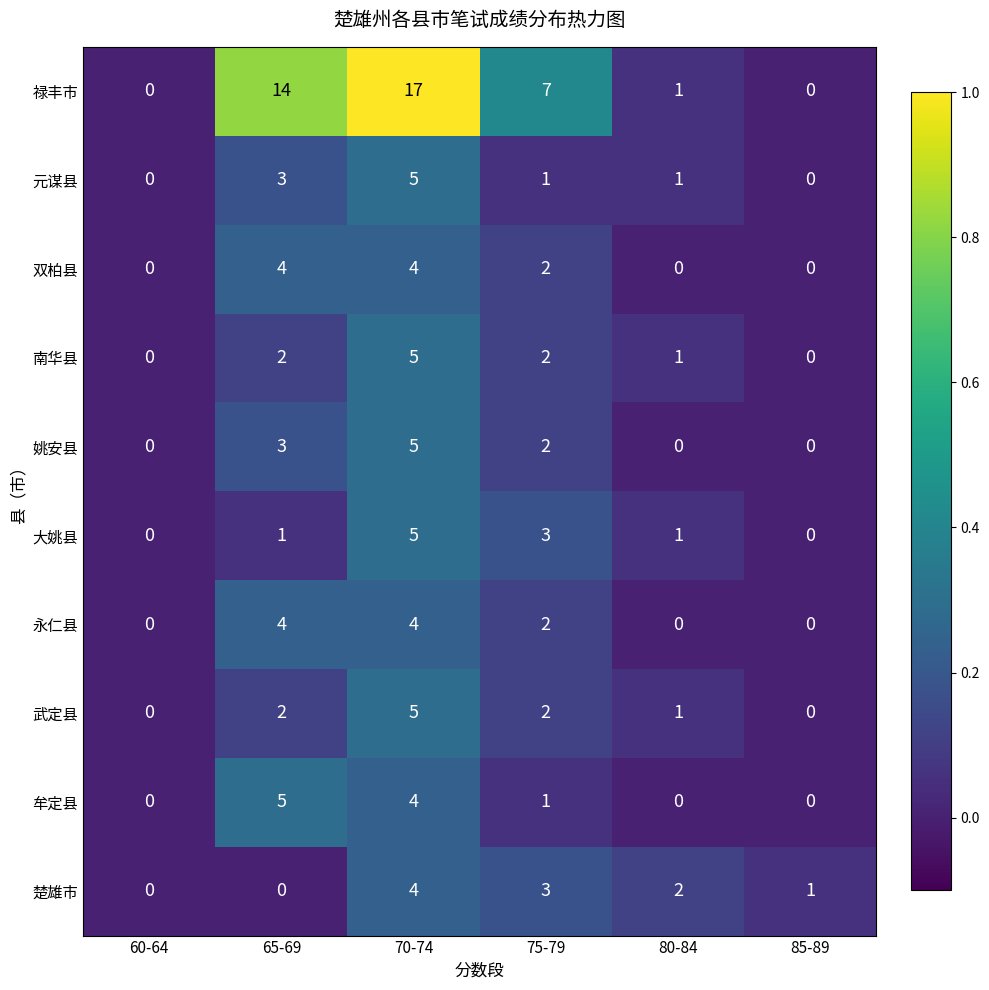

True or false: 姚安县 has a value of 0 at 60-64.

True